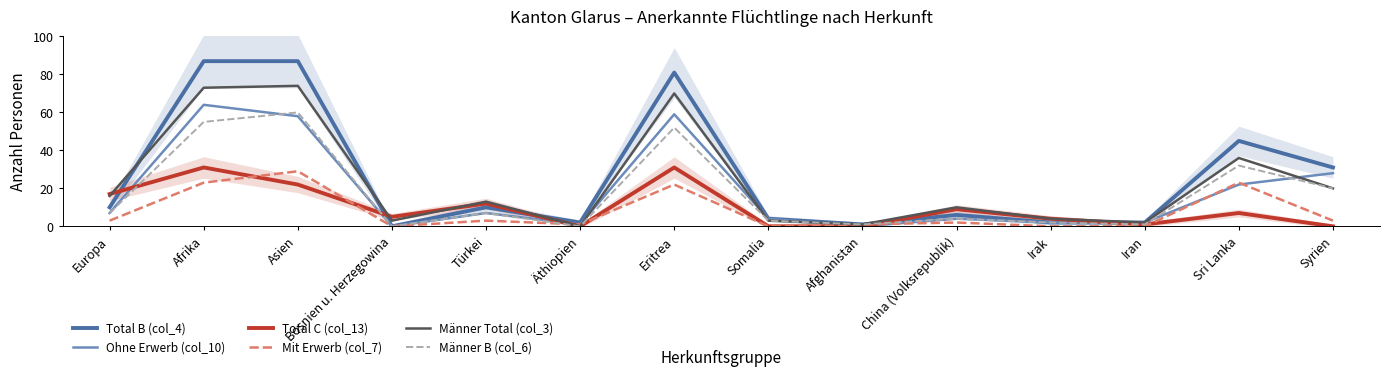

True or false: Total C (col_13) has more than 0 interior local peaks.

True